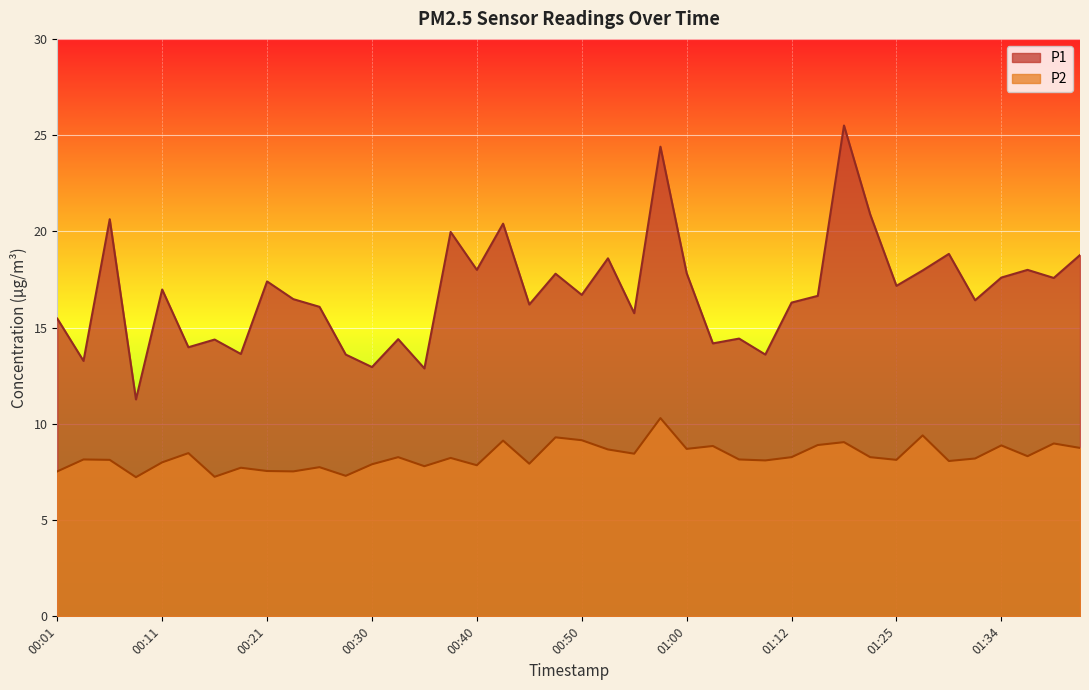

True or false: P2 and P1 intersect in this chart.

False